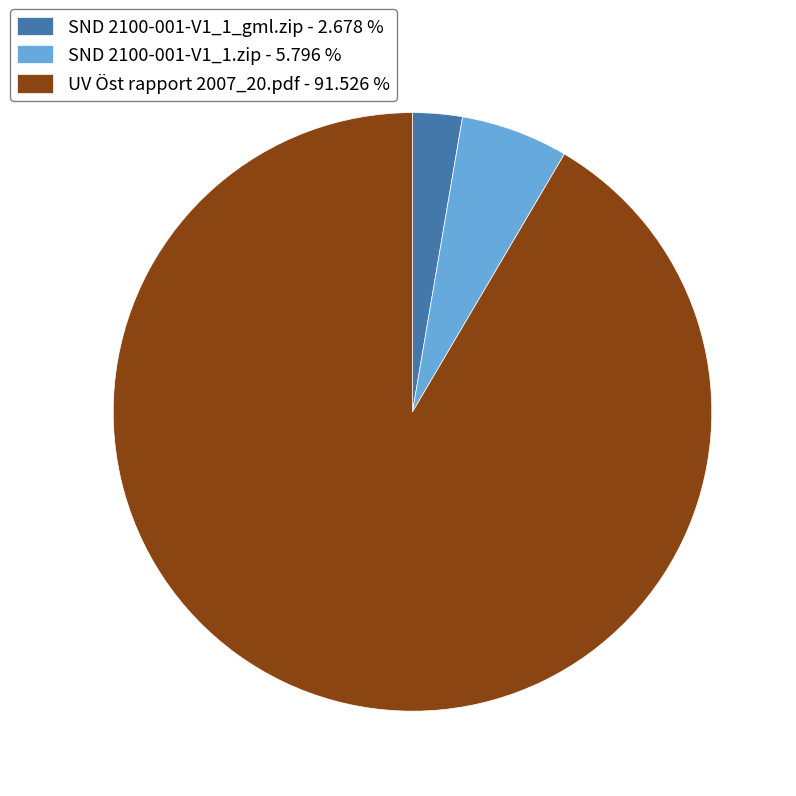

The SND 2100-001-V1_1_gml.zip slice represents 3% of the pie. True or false?

True